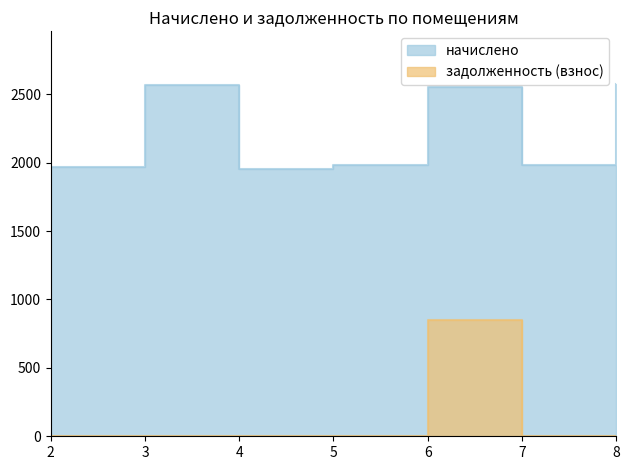

What is the difference between the maximum and minimum values in the начислено series?

619.5